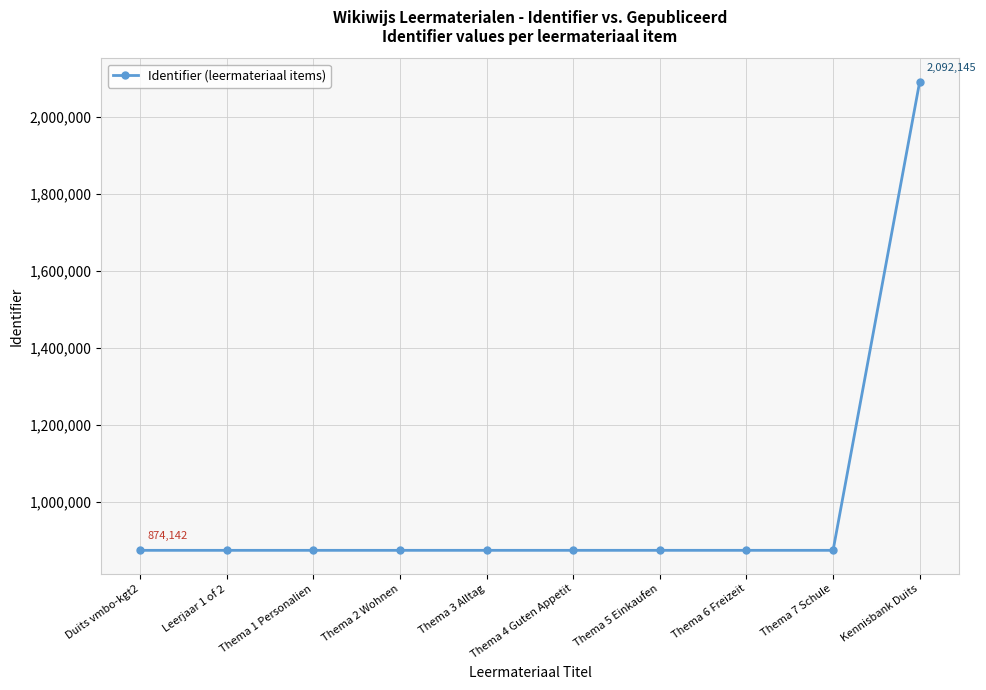

At which category does the chart reach its peak across all series?

Kennisbank Duits